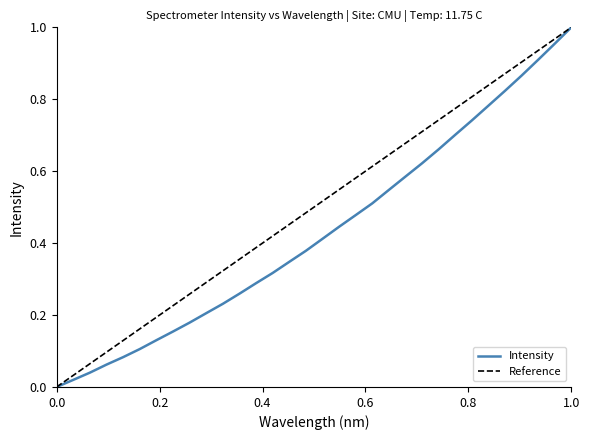

Reading left to right, what are all the values shown in this chart?

0.0	0.0	0.0	0.1	0.1	0.1	0.1	0.2	0.2	0.2	0.2	0.3	0.3	0.3	0.3	0.4	0.4	0.4	0.5	0.5	0.5	0.6	0.6	0.7	0.7	0.7	0.8	0.8	0.9	0.9	1.0	1.0